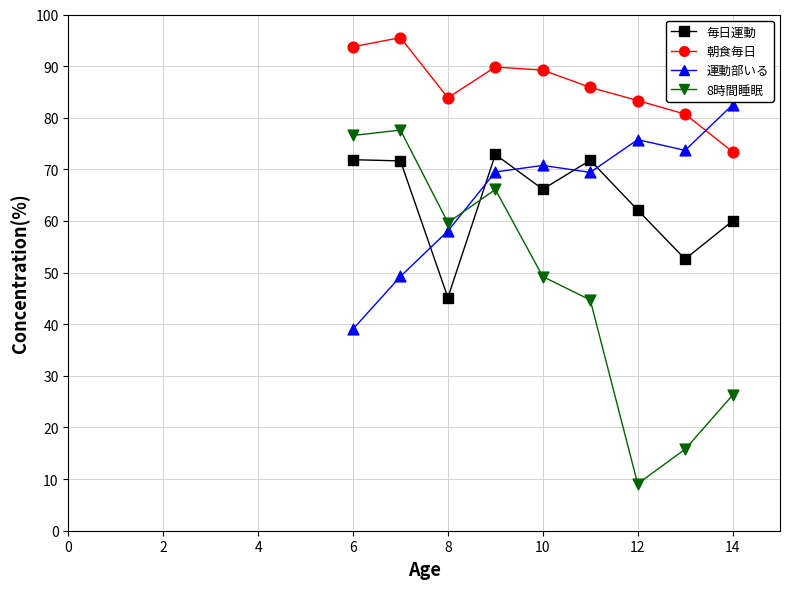

Across all data points, what is the range of Y values (max minus min)?

86.4